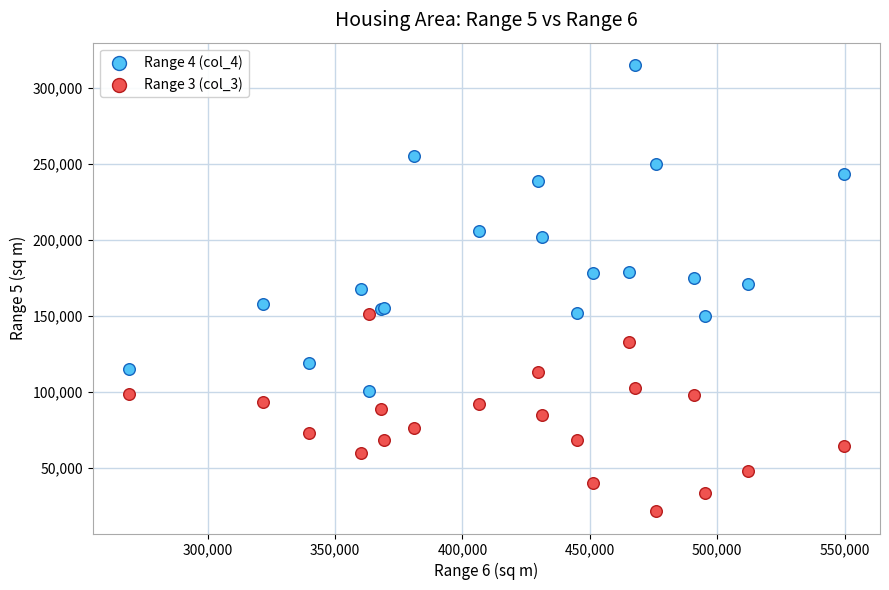

What are all the series names shown in the legend?

Range 4 (col_4), Range 3 (col_3)